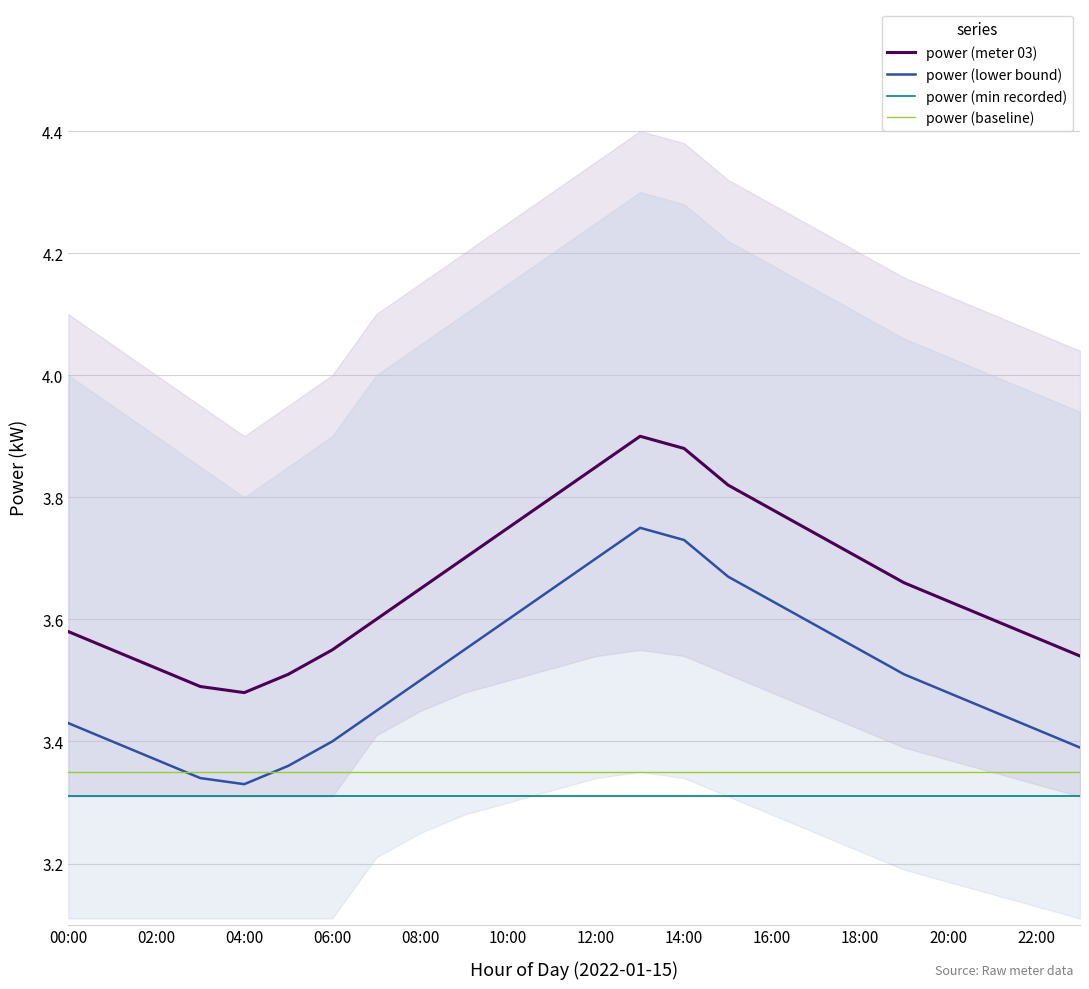

The value of power (meter 03) at 13 is 1.9. True or false?

False